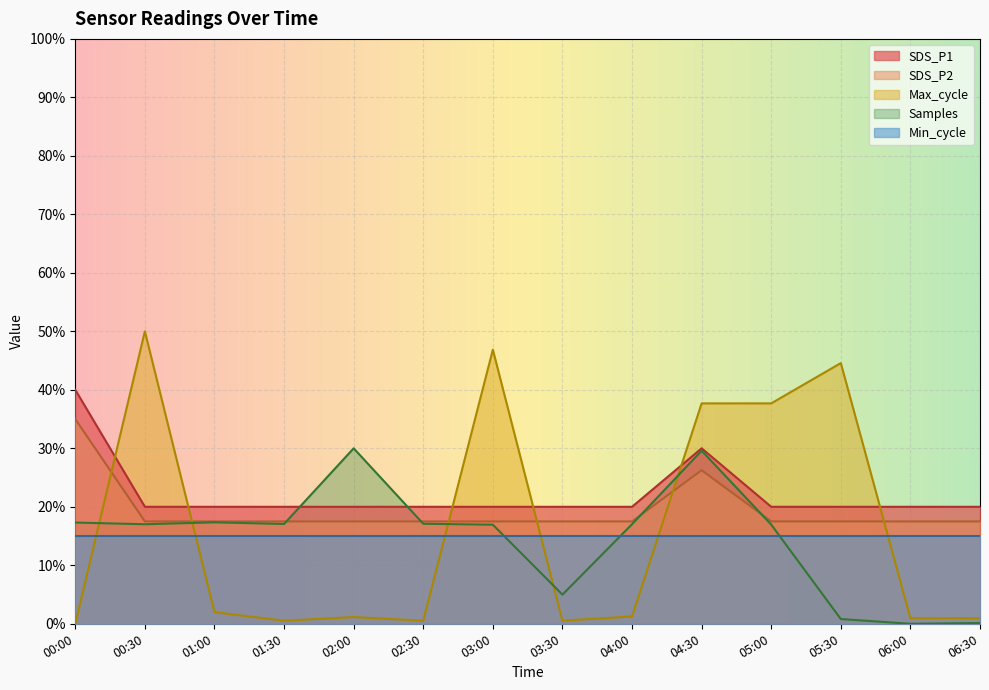

What is the difference between the SDS_P1 values at 04:30 and 00:00?

0.1